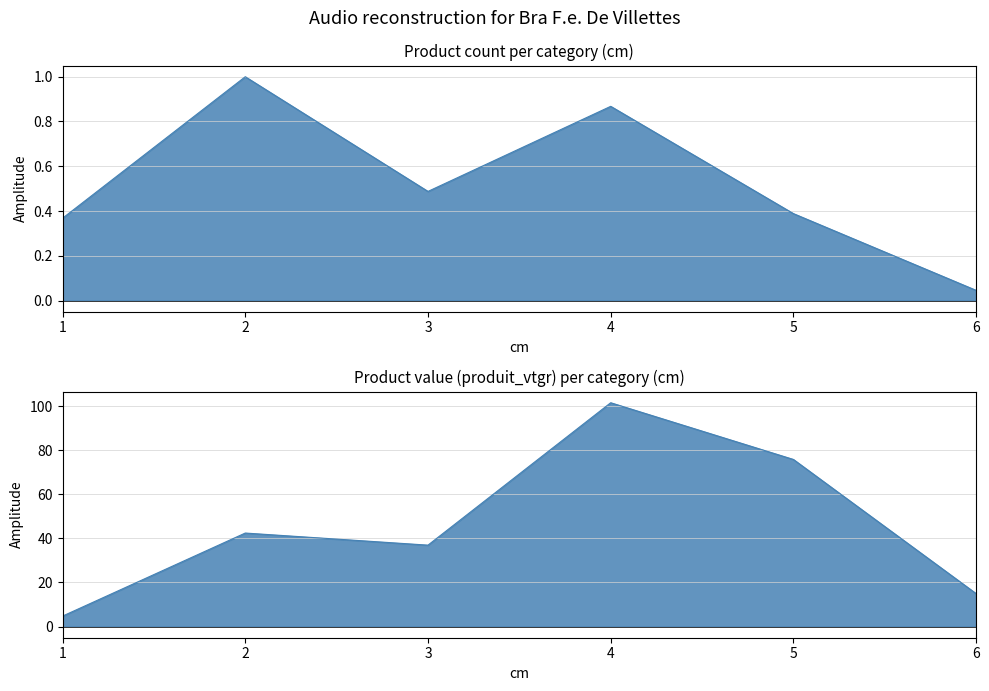

How many interior local valleys does the produit_nbre series have?

1